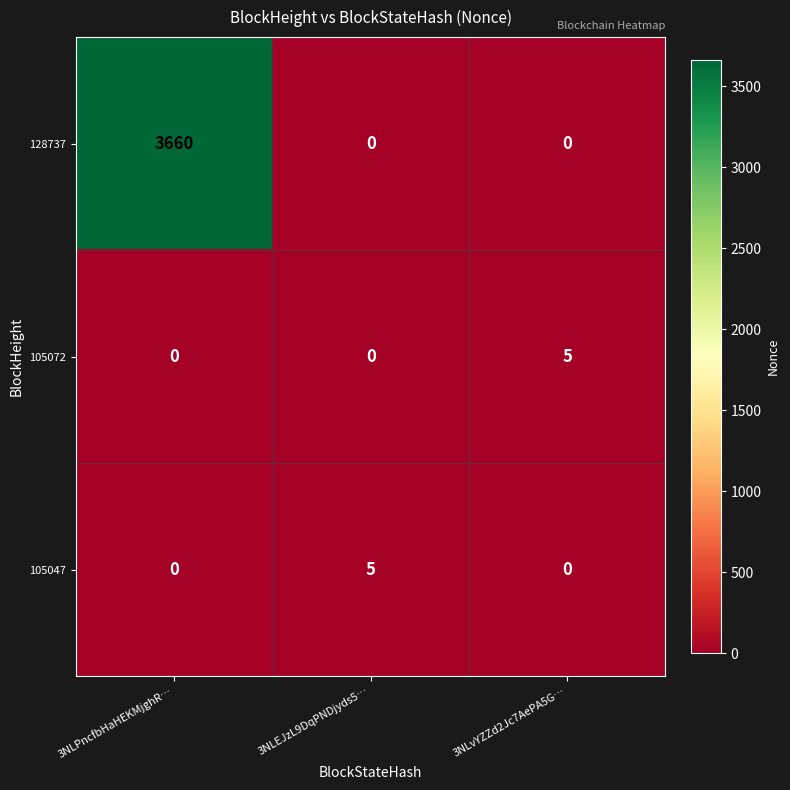

At which category is the sum across all series the highest?

3NLPncfbHaHEKMjghR…